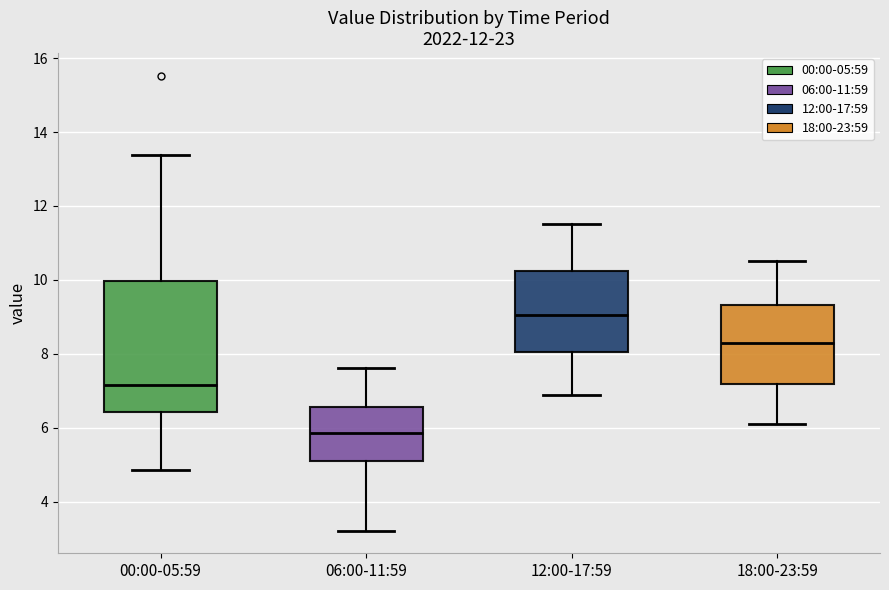

Which box is the tallest, from its lower edge to its upper edge?

00:00-05:59